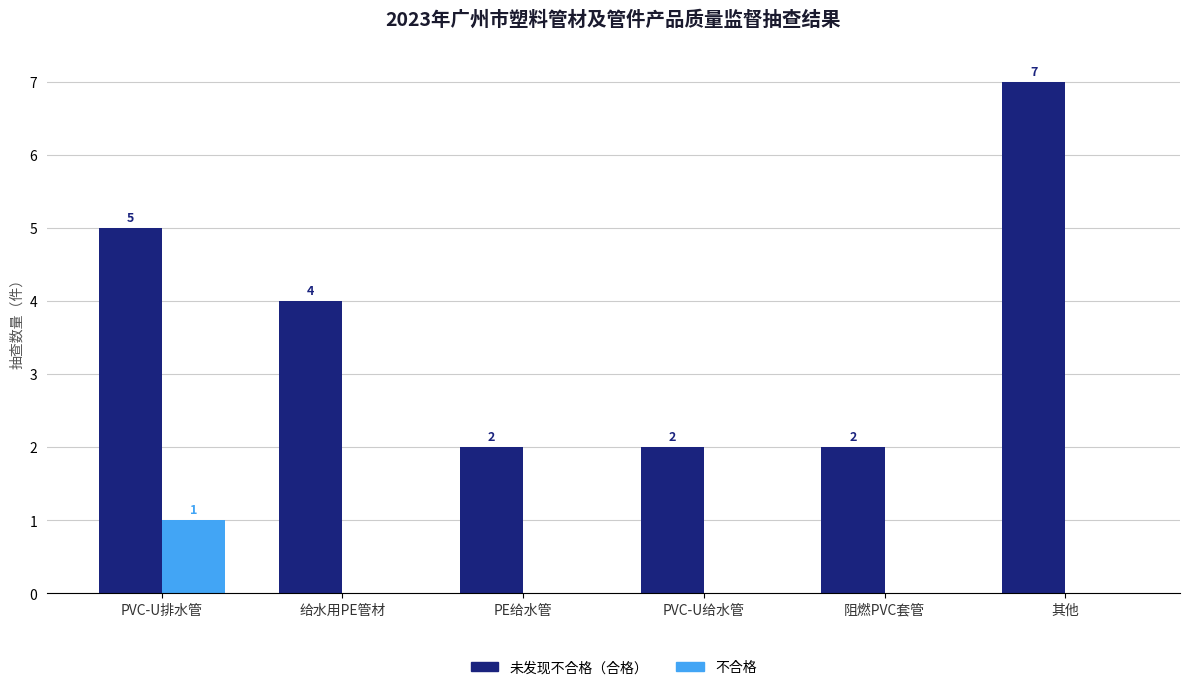

Where does the 未发现不合格（合格） series first go above 4?

PVC-U排水管